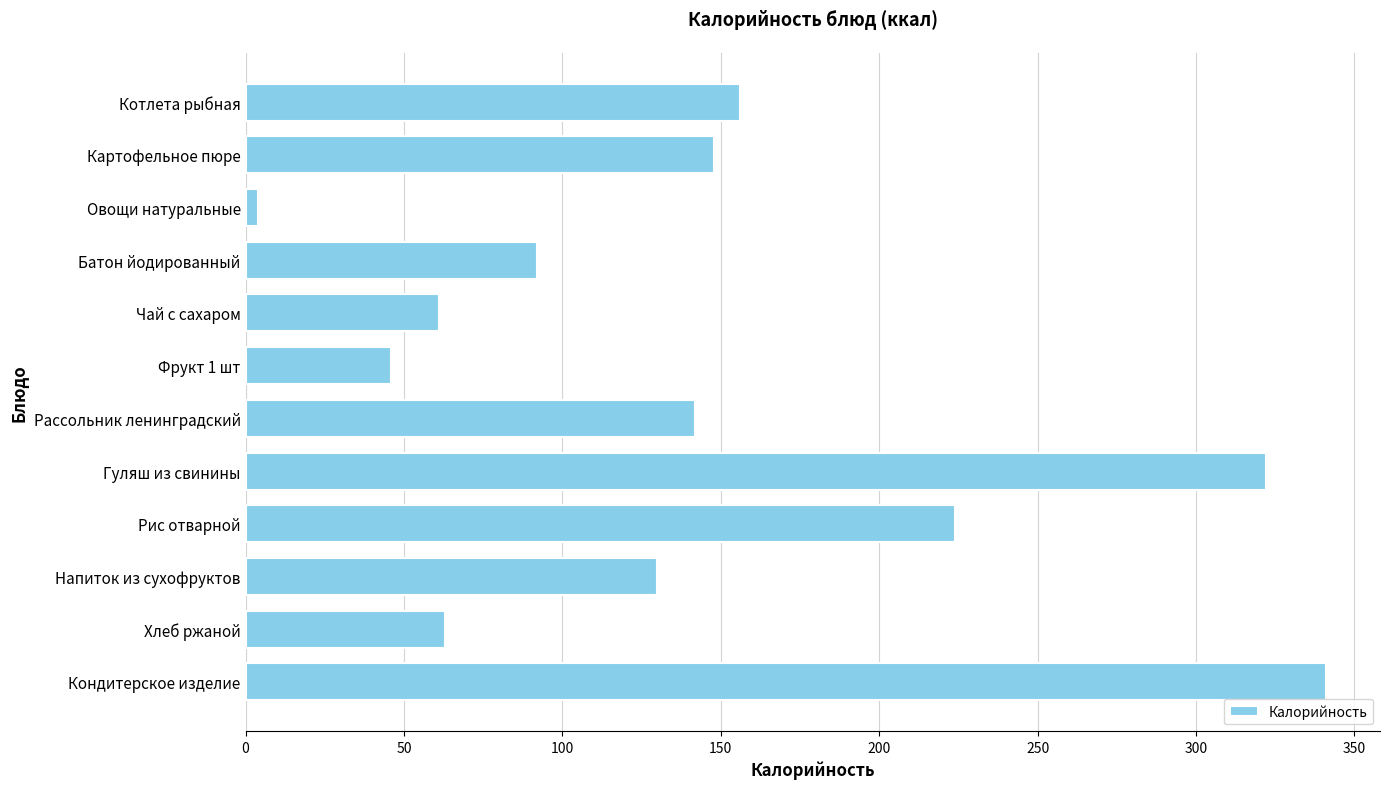

Approximately how many times larger is the value at Рассольник ленинградский compared to Хлеб ржаной?

2.3